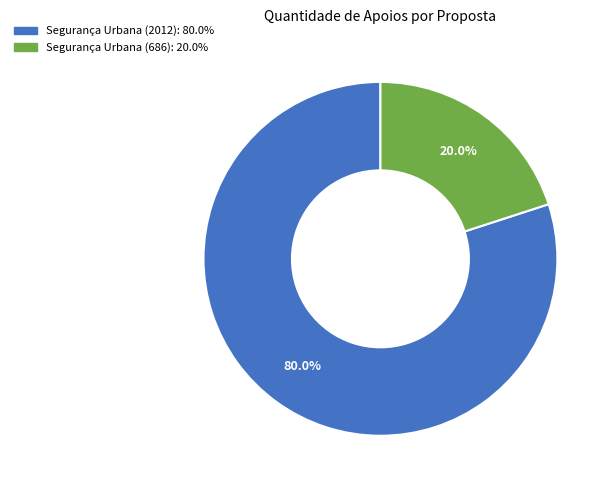

How many segments does this pie chart have?

2